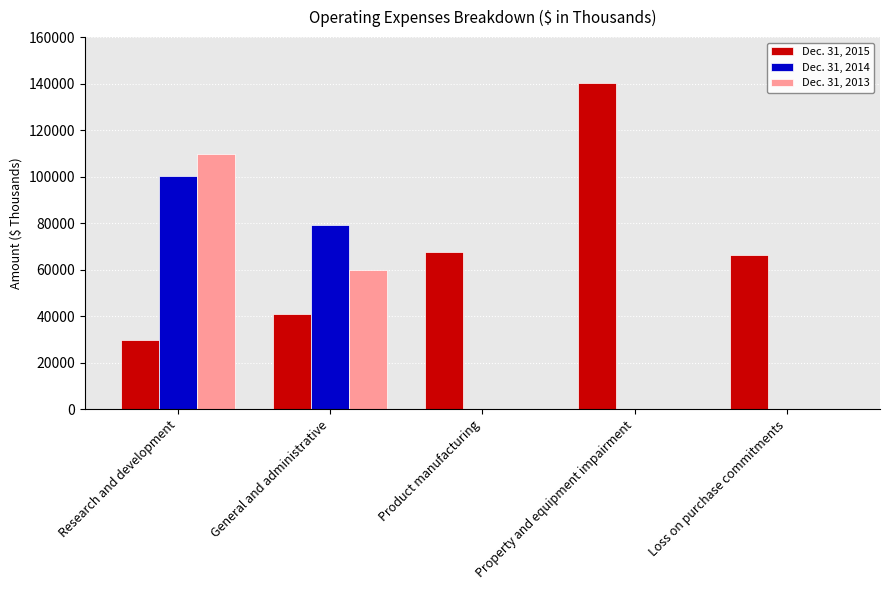

How many groups of bars are there?

5